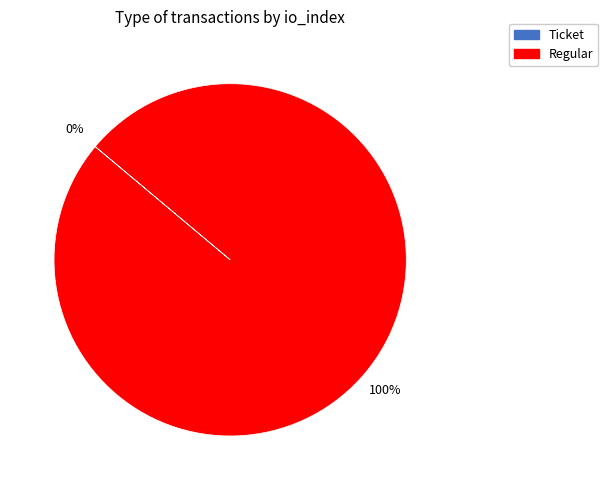

Rank the categories by value from highest to lowest.

Regular, Ticket